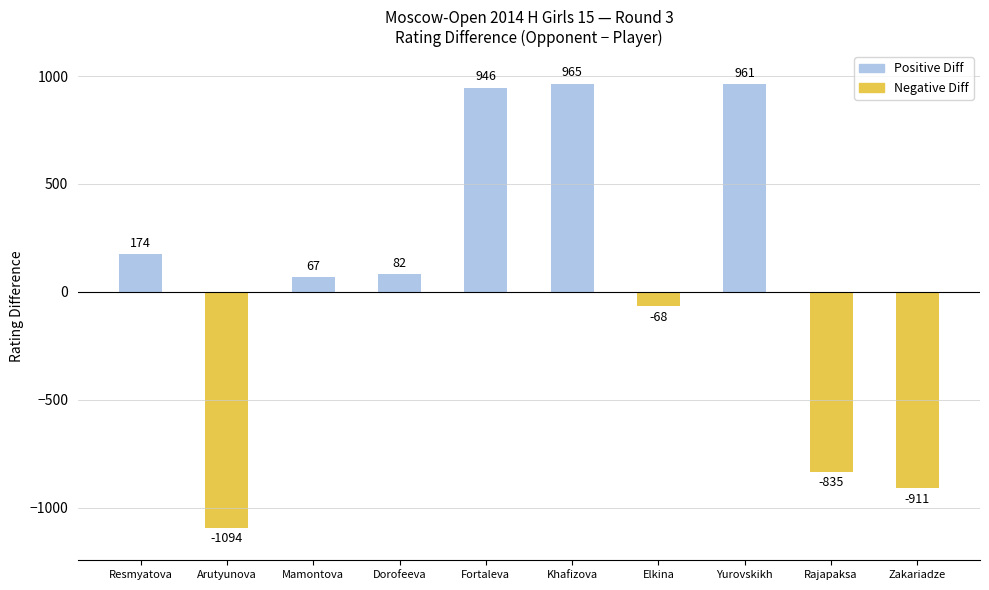

The value at Rajapaksa is -835. True or false?

True